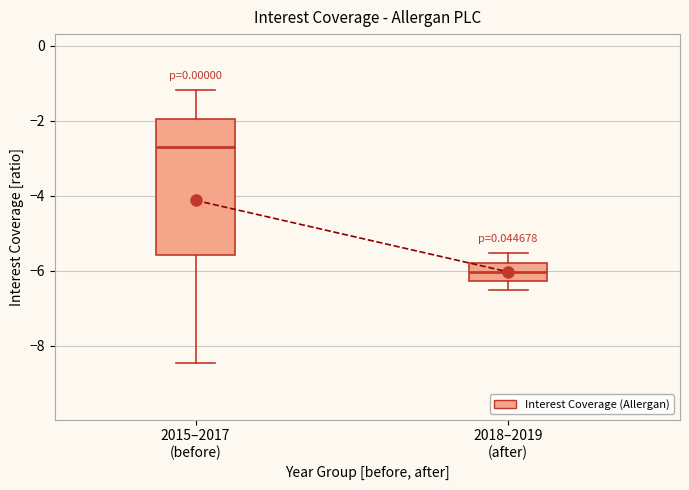

Reading left to right, transcribe this box plot: for each box, give where its median line is, the range the box spans, and where its two whiskers end, as read against the y-axis. The values are not printed on the chart, so give them approximately, as read against the axis.

2015–2017 (before): median -2.8, box -5.6 to -2.0, whiskers -8.4 to -1.2
2018–2019 (after): median -6.0, box -6.2 to -5.8, whiskers -6.6 to -5.6